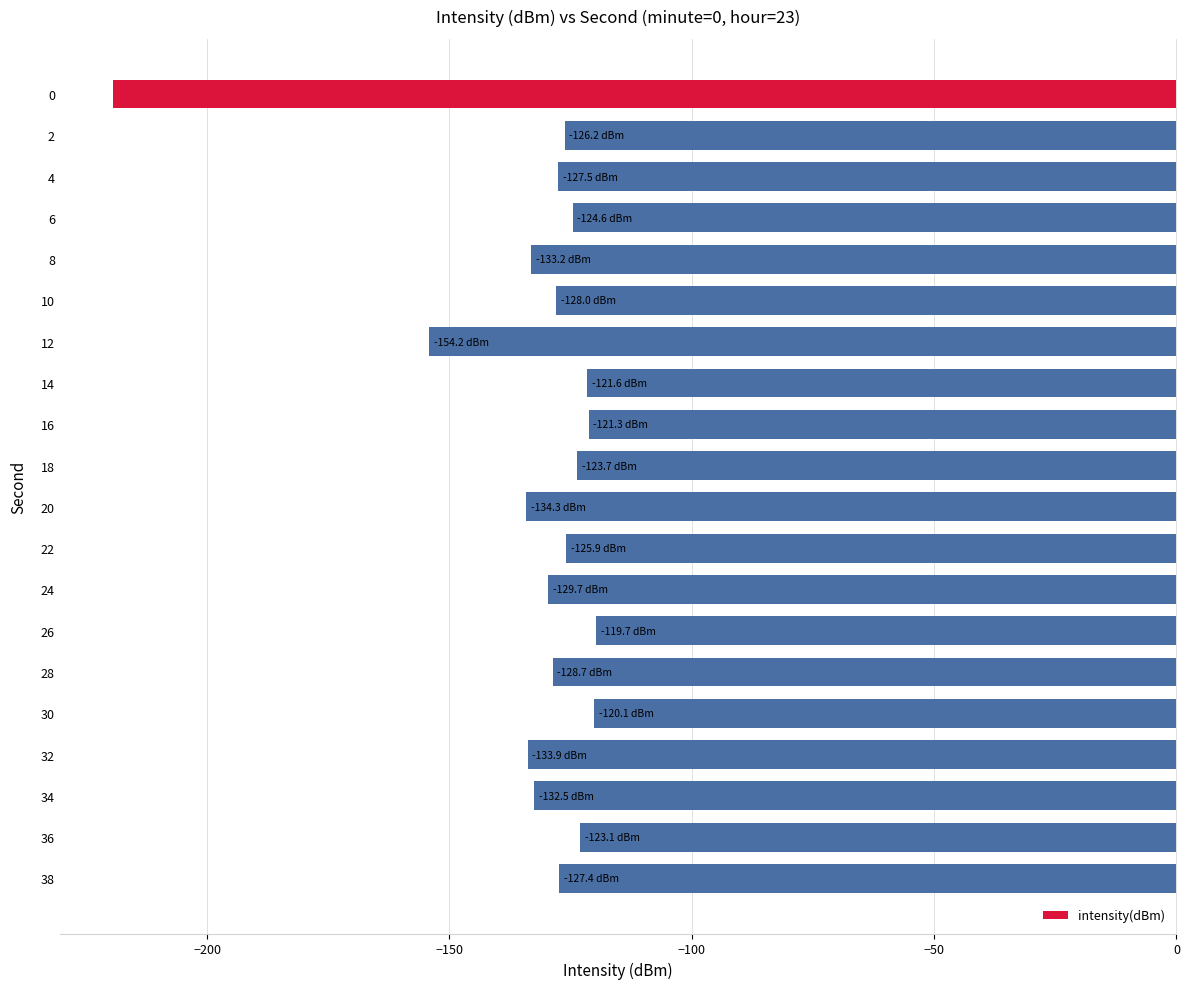

Is it true that the value at 6 is -124.6?

True